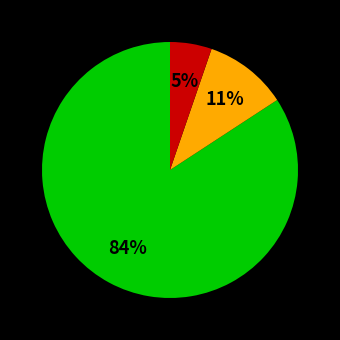

To the nearest percent, what is the difference between the largest and smallest slice percentages?

79%